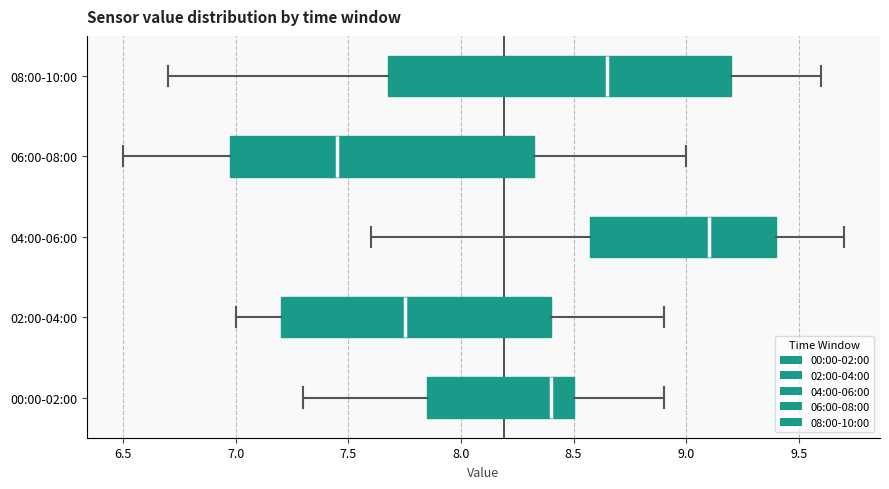

Reading bottom to top, transcribe this box plot: for each box, give where its median line is, the range the box spans, and where its two whiskers end, as read against the x-axis. The values are not printed on the chart, so give them approximately, as read against the axis.

00:00-02:00: median 8.40, box 7.85 to 8.50, whiskers 7.30 to 8.90
02:00-04:00: median 7.75, box 7.20 to 8.40, whiskers 7.00 to 8.90
04:00-06:00: median 9.10, box 8.60 to 9.40, whiskers 7.60 to 9.70
06:00-08:00: median 7.45, box 7.00 to 8.35, whiskers 6.50 to 9.00
08:00-10:00: median 8.65, box 7.70 to 9.20, whiskers 6.70 to 9.60